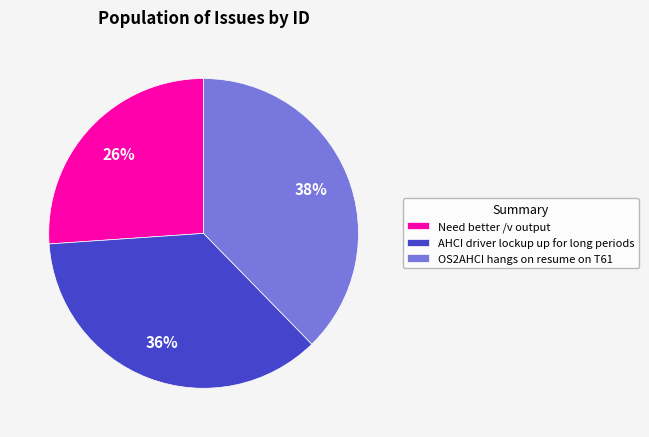

To the nearest percent, what is the average slice percentage?

33%